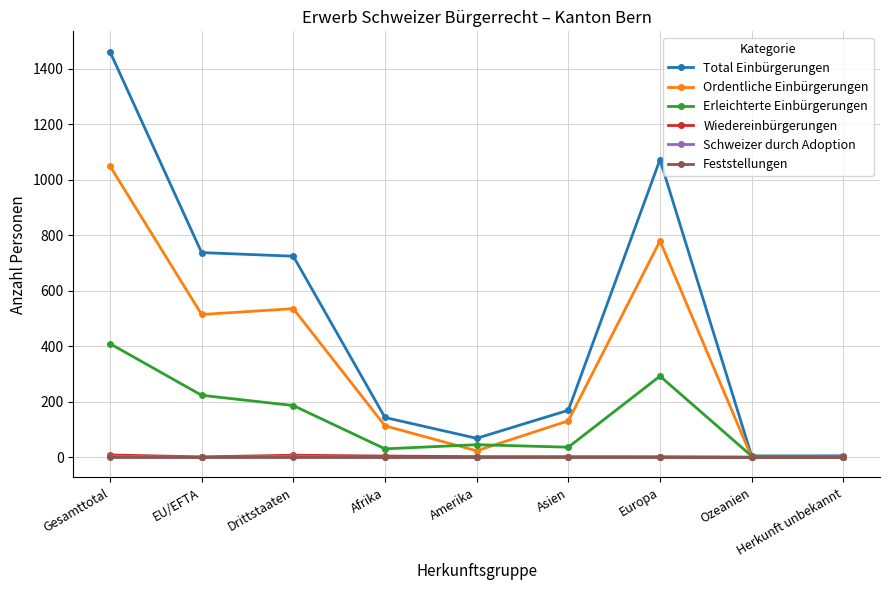

In Total Einbürgerungen, how many points are higher than both neighbors (excluding endpoints)?

1